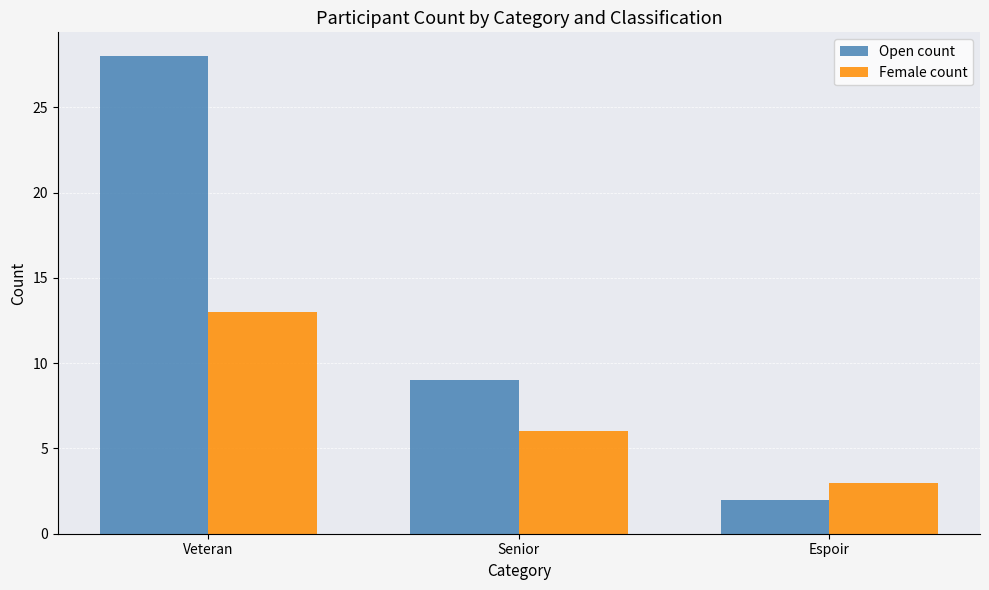

What is the total value across all series at Senior?

15